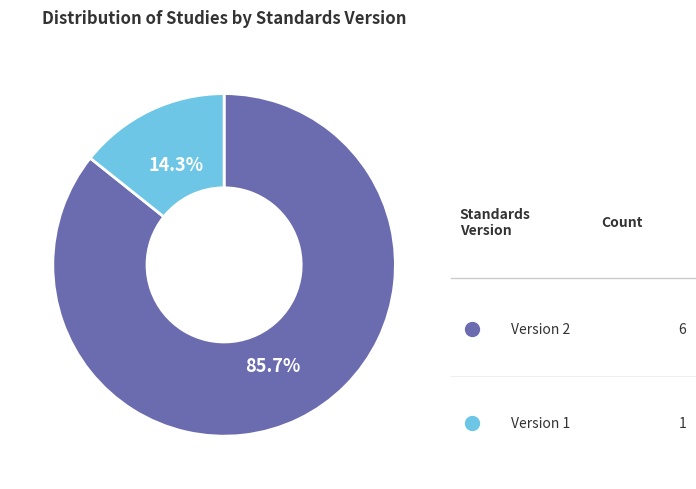

Is there a majority slice in this chart?

Yes